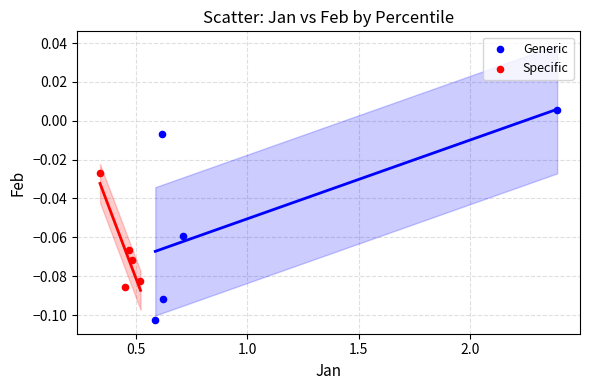

Which series reaches the maximum Y coordinate?

Generic